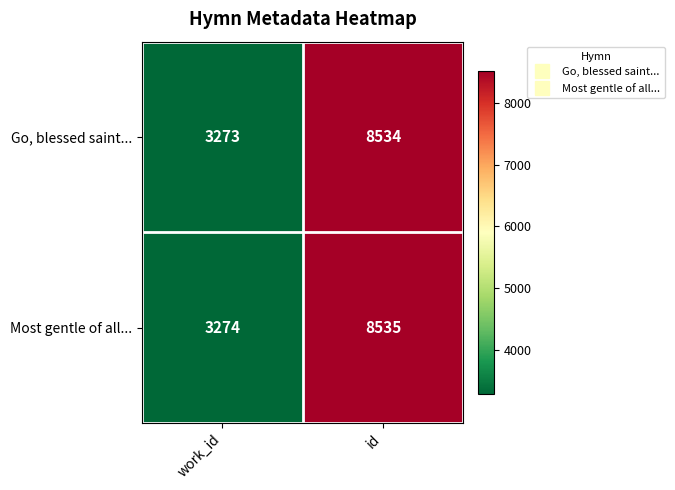

Where is Most gentle of all... nearest to the value 5904?

work_id